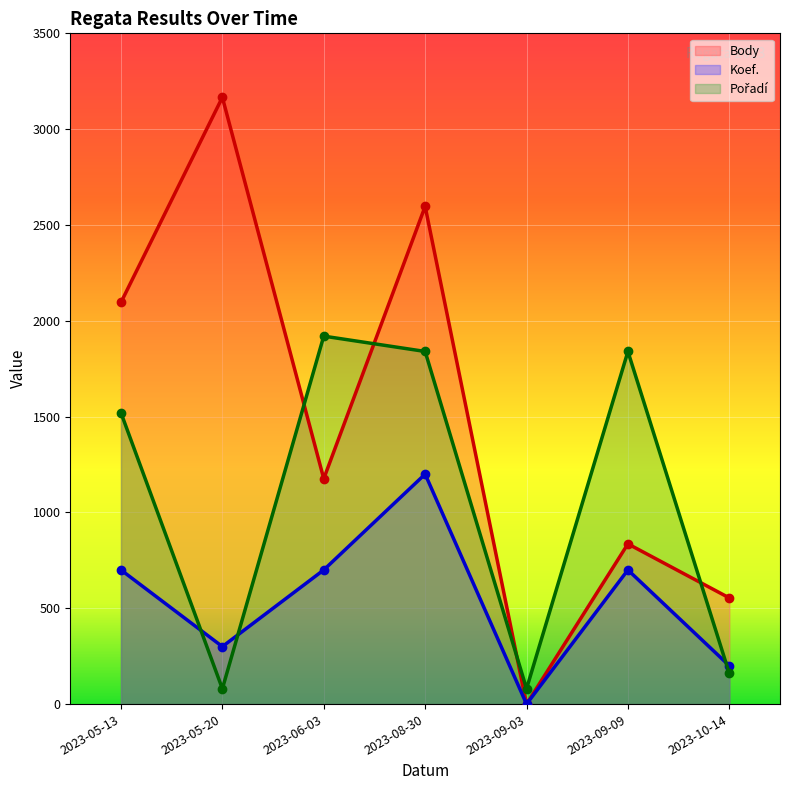

How many categories are shown in the chart?

7